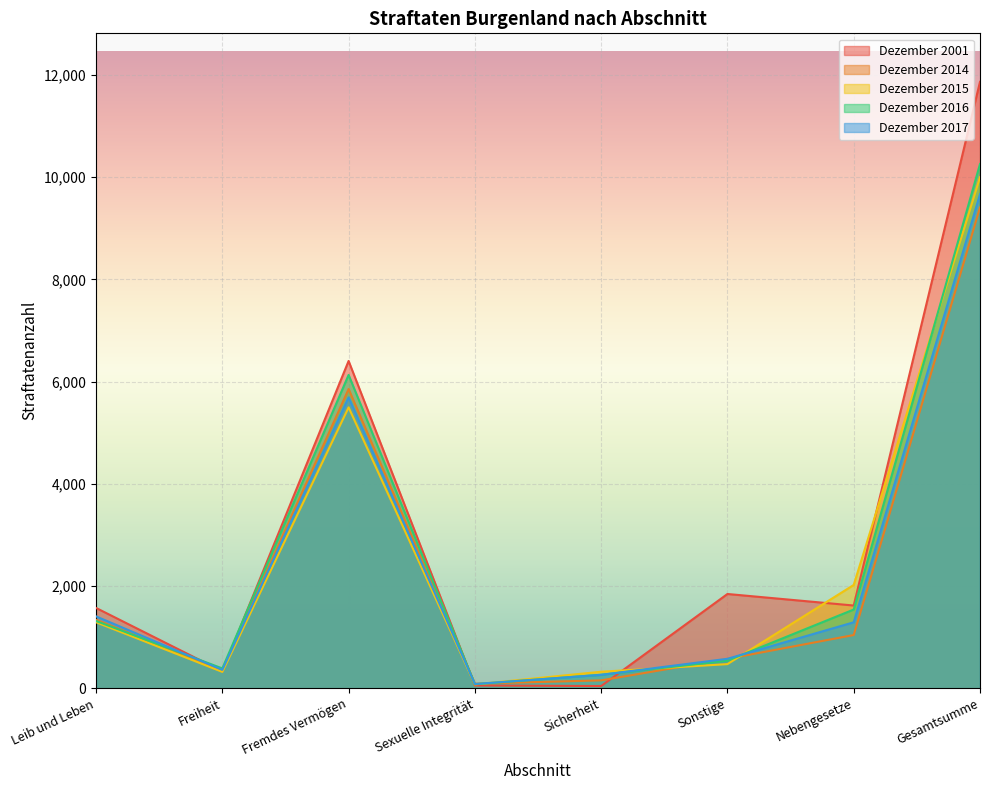

How many lines are shown in the chart?

5